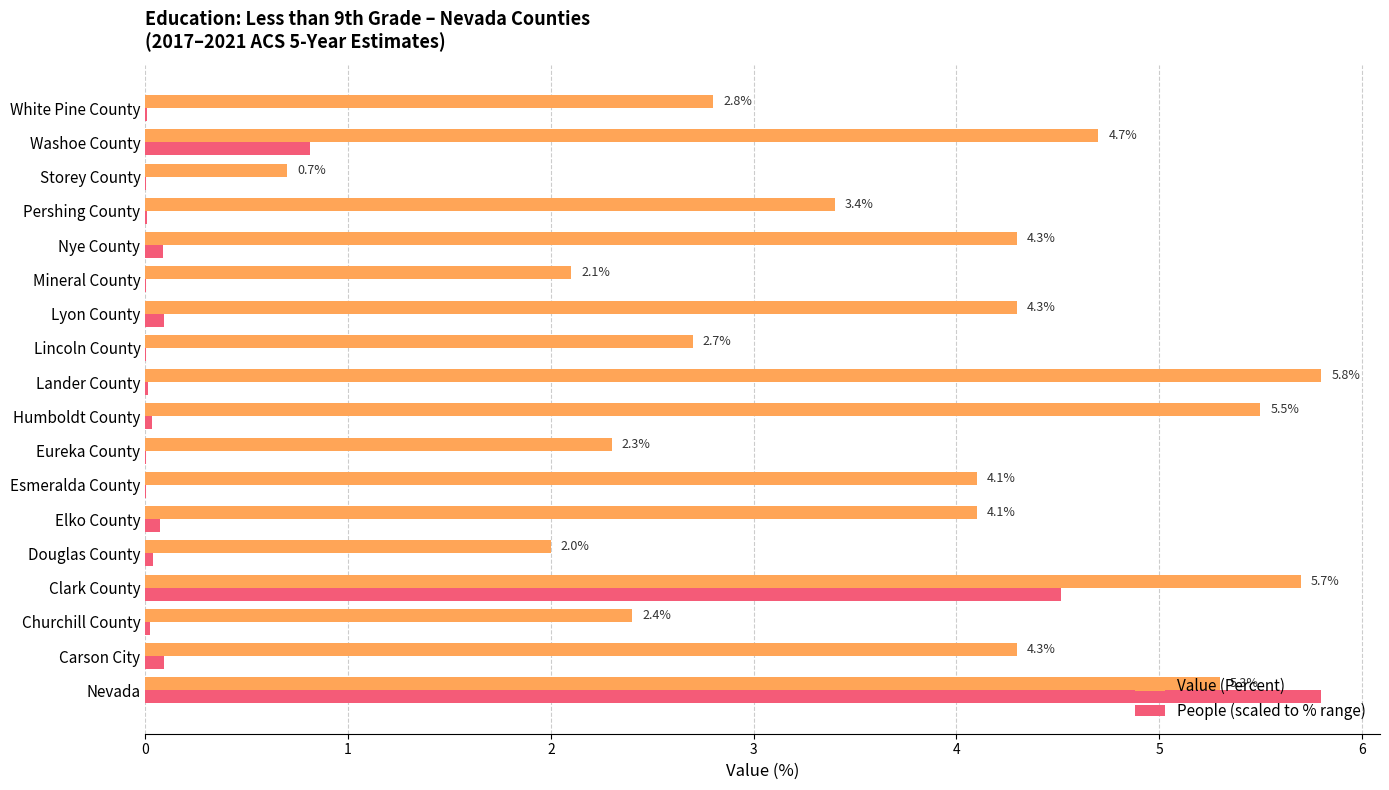

Which series has the largest total across all categories?

Value (Percent)